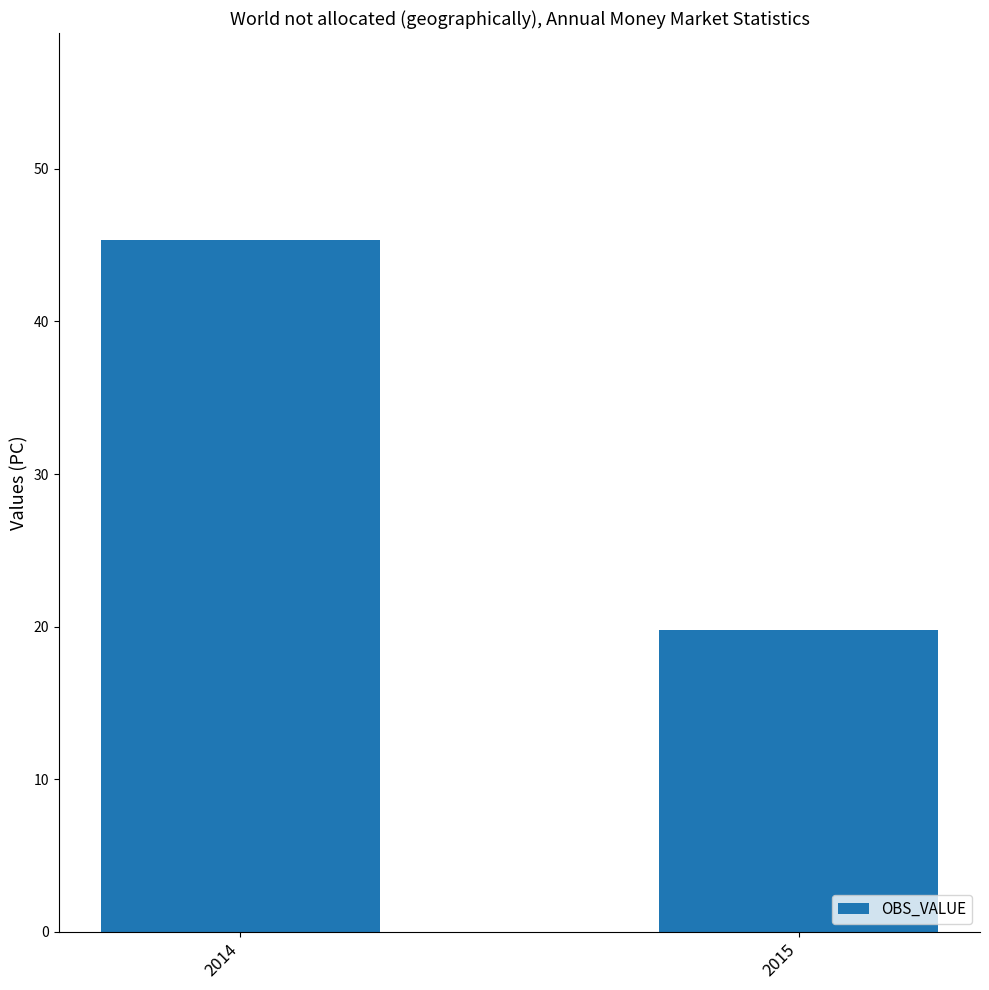

True or false: the data shows 19.8 at 2015.

True